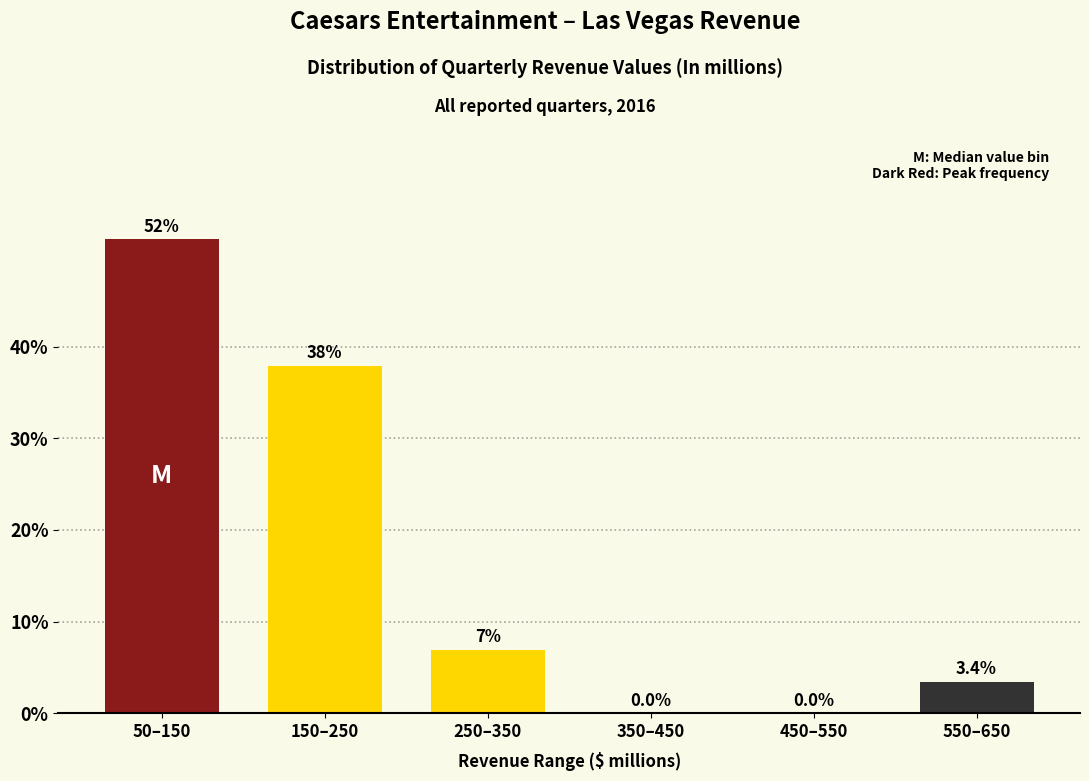

Reading left to right, list all the values displayed in this chart.

50–150=51.7	150–250=37.9	250–350=6.9	350–450=0.0	450–550=0.0	550–650=3.4